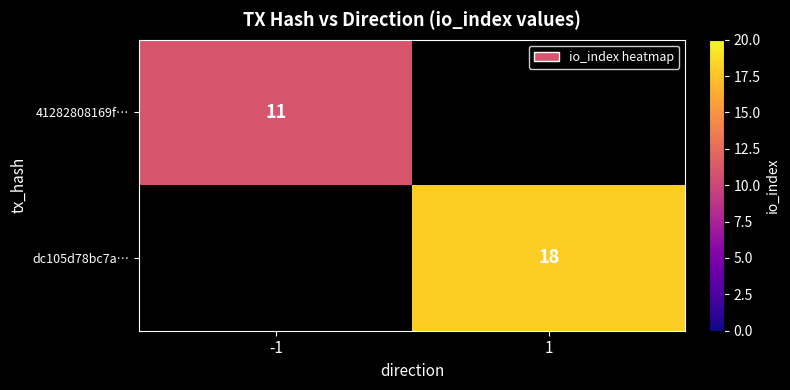

What is the maximum value shown in the chart?

18.0